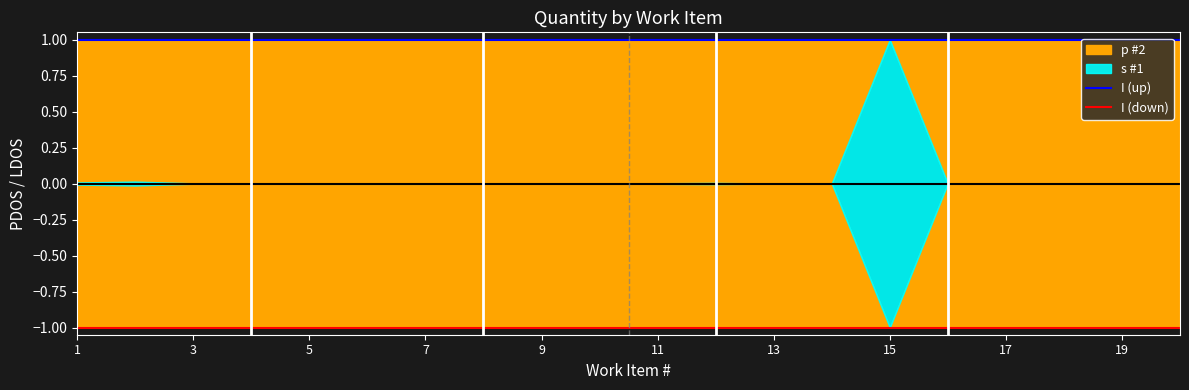

The I (up) series shows 1 at 11. True or false?

False